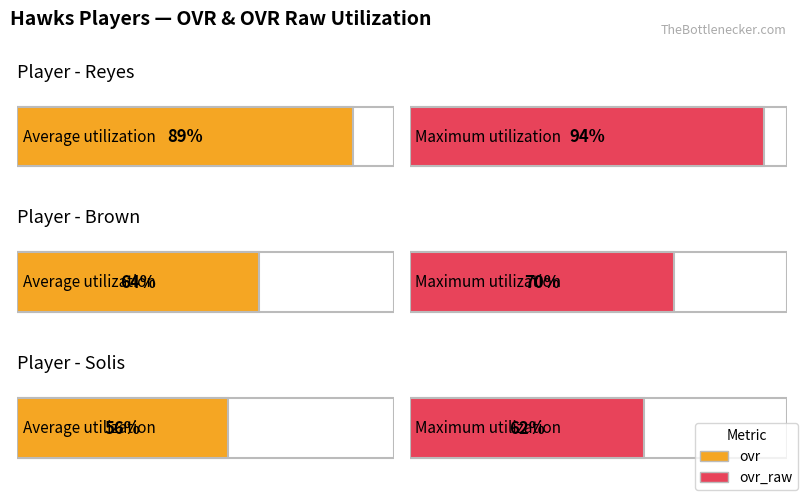

Reading right to left, what are all the values shown in this chart?

ovr: Solis=56	Brown=64	Reyes=89
ovr_raw: Solis=62	Brown=70	Reyes=94